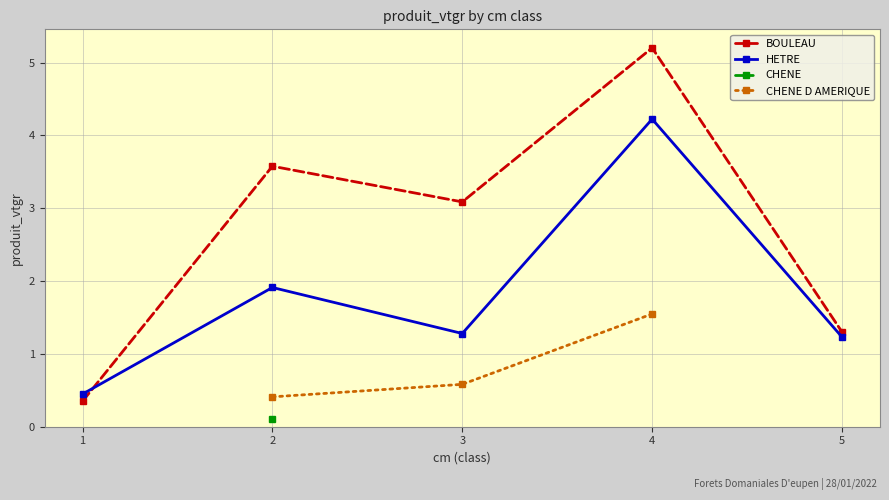

How many lines are shown in the chart?

4